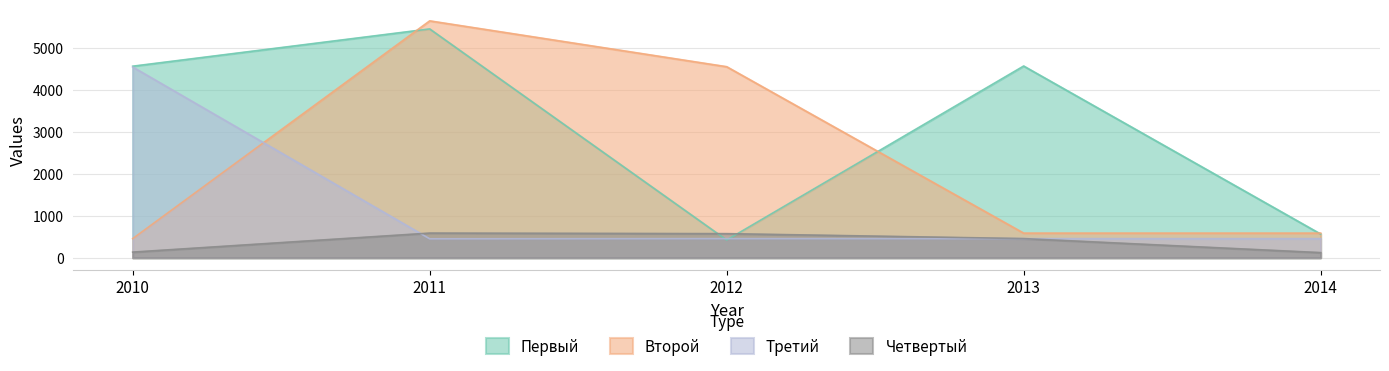

Reading right to left, extract all data points from this chart.

Первый: 2014=565	2013=4568	2012=423	2011=5452	2010=4564
Второй: 2014=587	2013=587	2012=4552	2011=5644	2010=456
Третий: 2014=456	2013=456	2012=456	2011=452	2010=4545
Четвертый: 2014=123	2013=457	2012=575	2011=588	2010=135